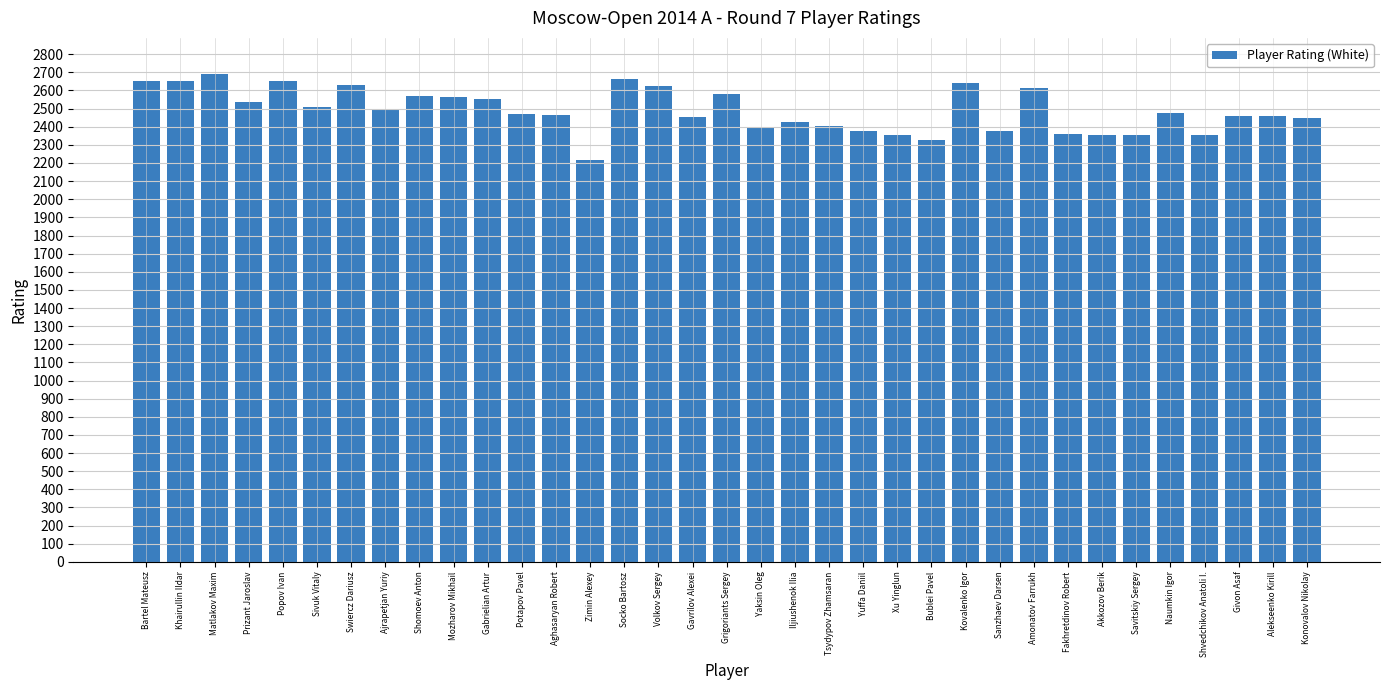

What position from the left is Iljiushenok Ilia?

20